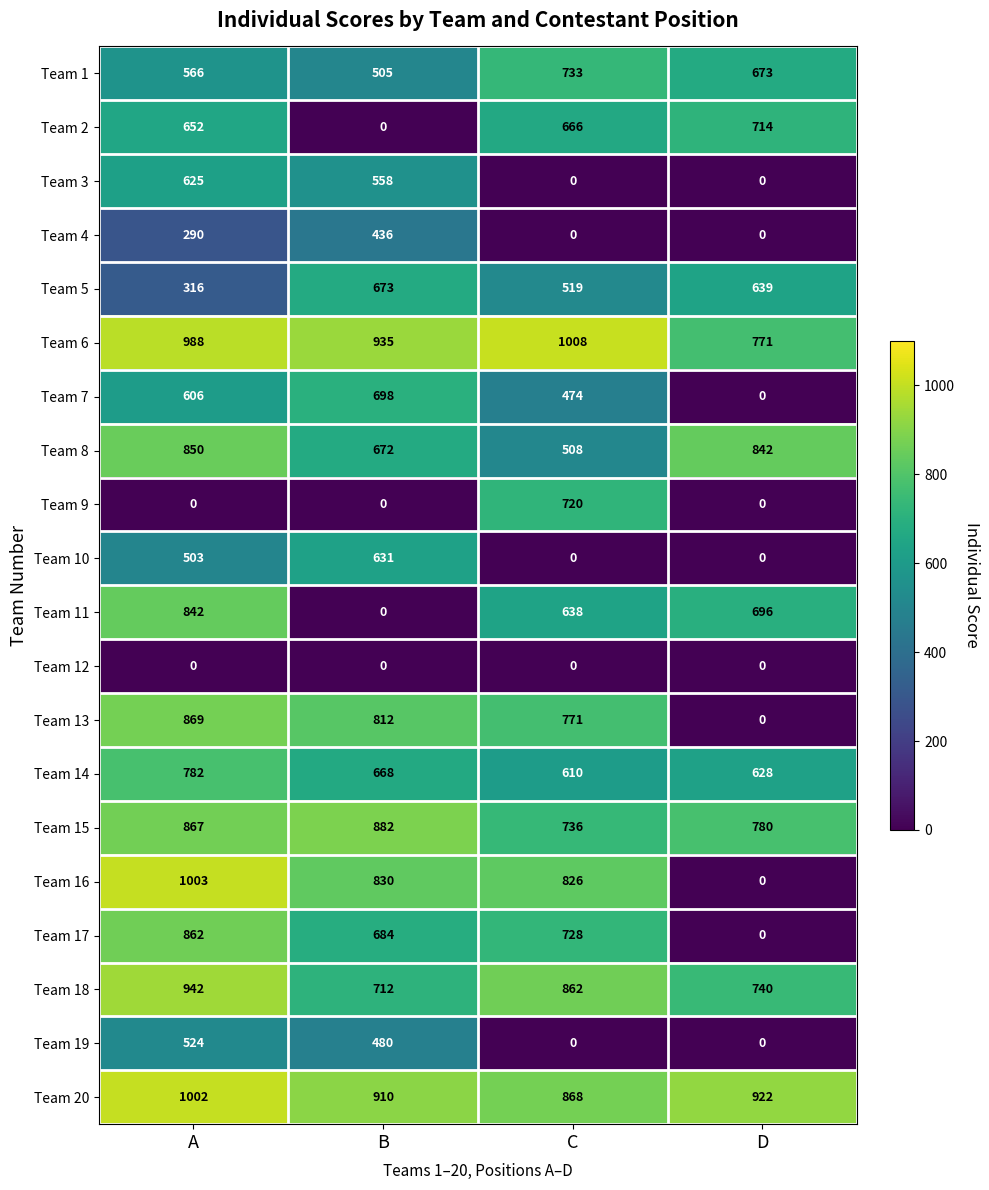

At which label does Team 8 reach its peak?

A